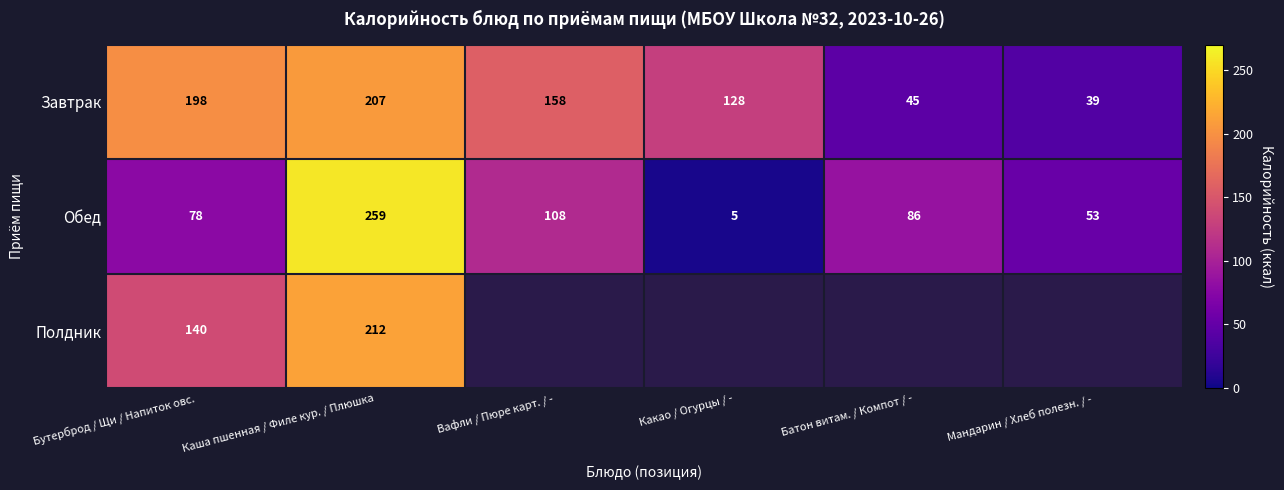

What value does the Завтрак series have at Каша пшенная / Филе кур. / Плюшка?

207